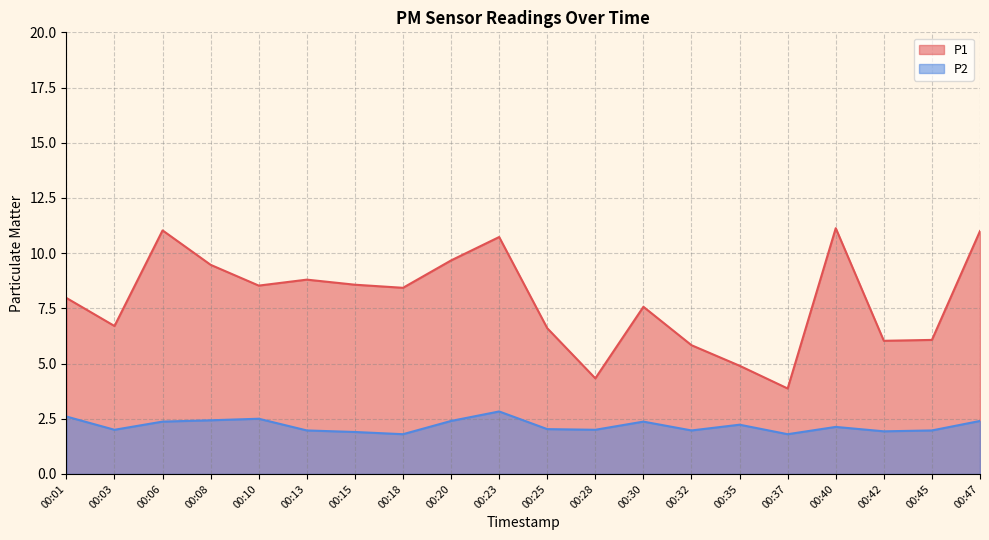

How many values in the P1 series exceed 8?

10